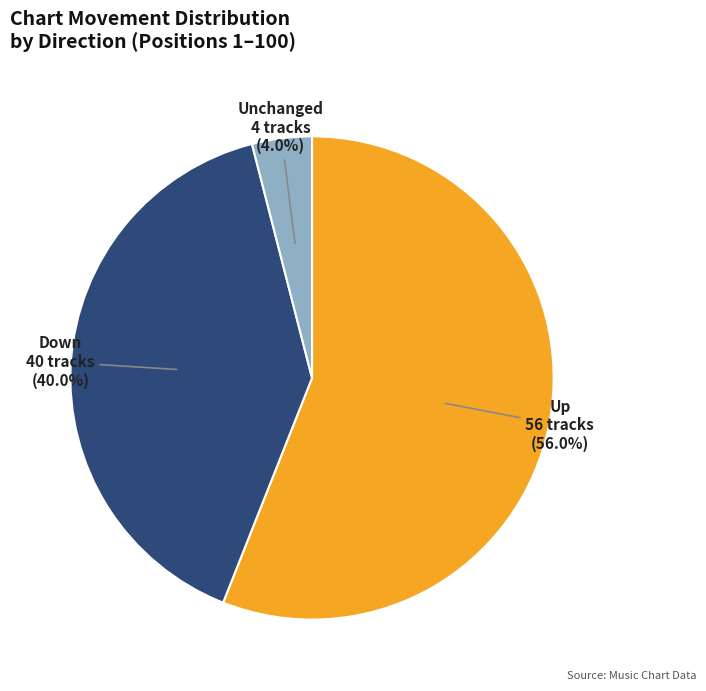

What percentage is NOT represented by Up?

44.0%